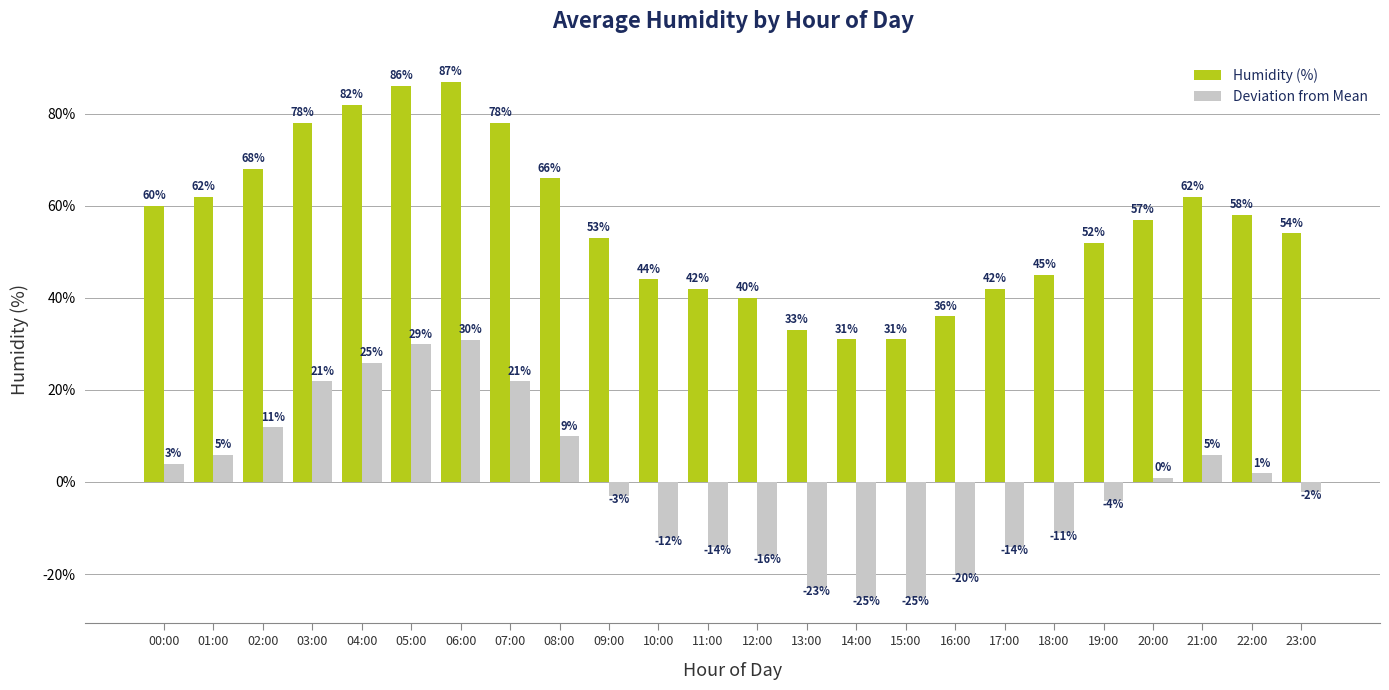

What is the label of the 1st bar from the right?

23:00